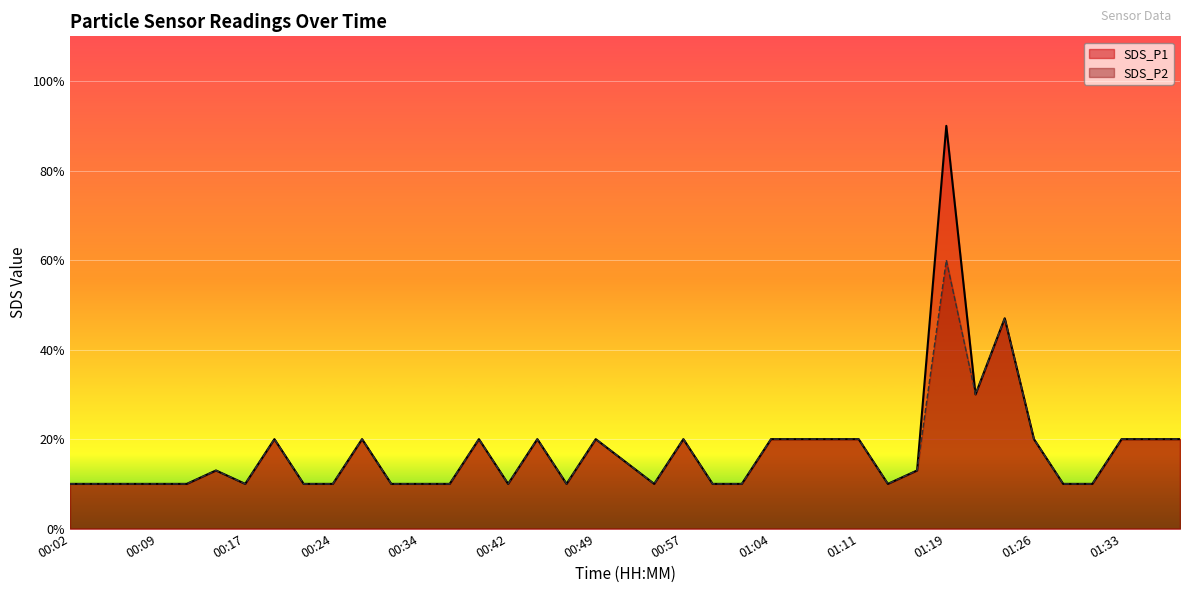

At how many categories does at least one series exceed 0?

39